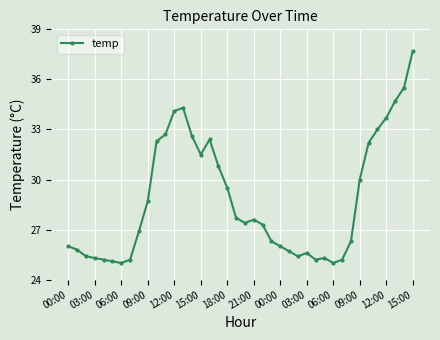

How many series are shown in this chart?

1